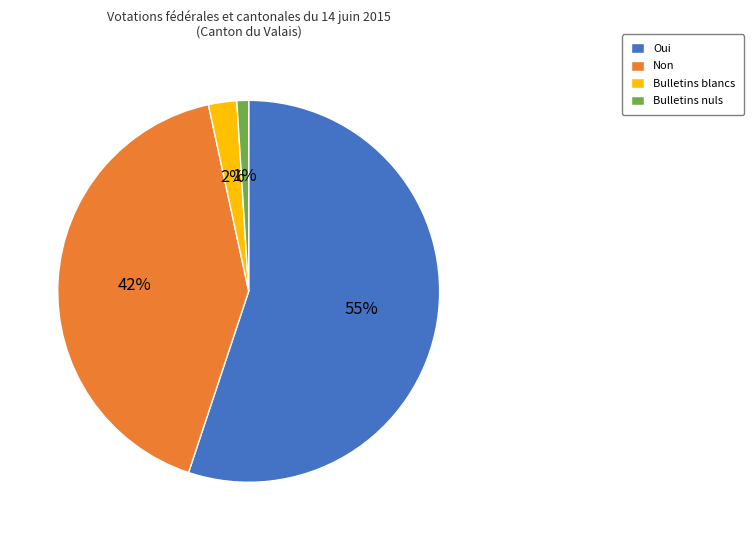

Which category has the biggest portion of the pie?

Oui